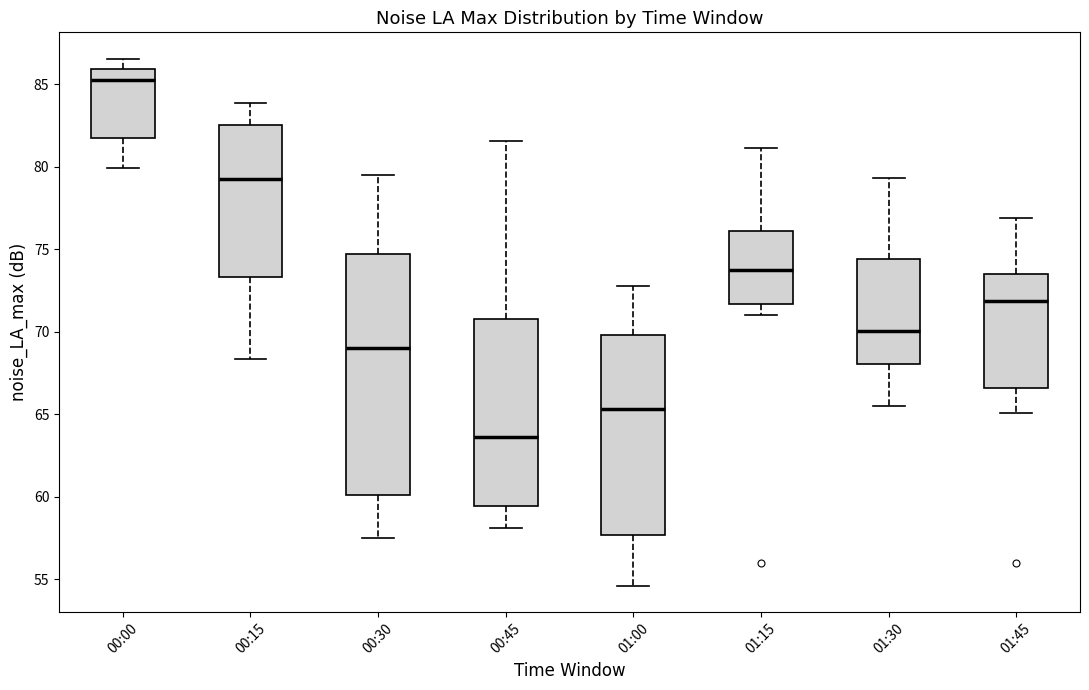

Where does the lower whisker of the box for 01:45 end on the y-axis? The values are not printed on the chart, so give them approximately, as read against the axis.

65.0